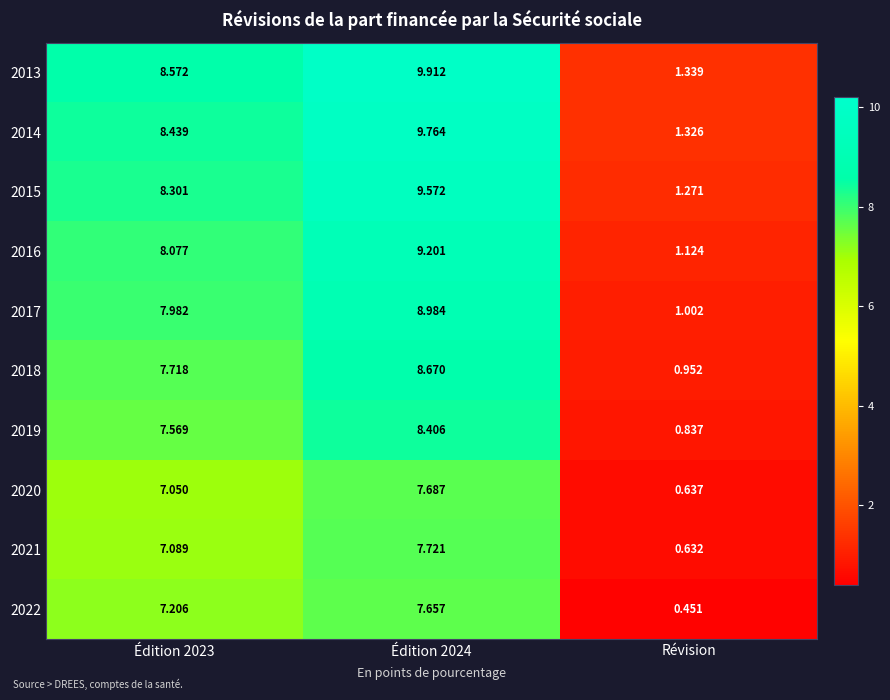

Which category has the lowest value across all series?

Révision